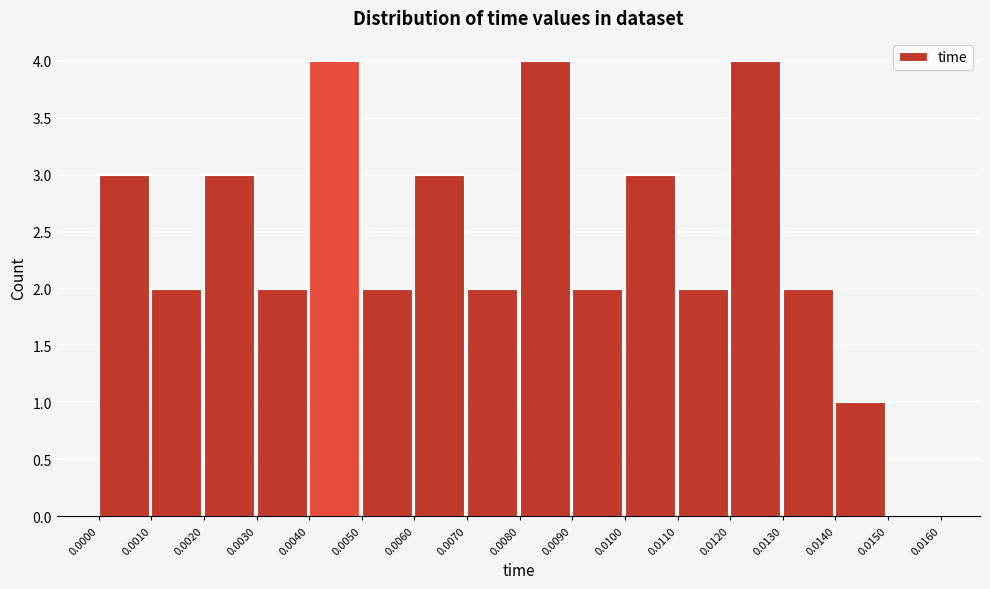

What is the height of the bar covering 0.0070 to 0.0080 on the x-axis? The values are not printed on the chart, so give them approximately, as read against the axis.

2